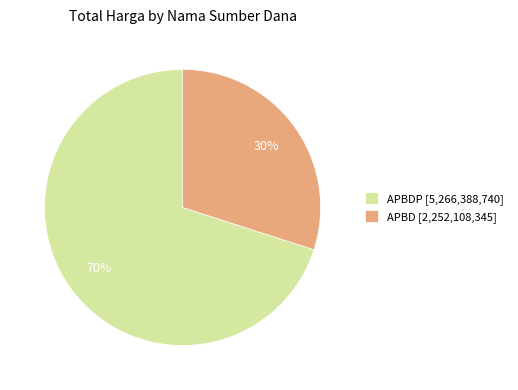

Is there a majority slice in this chart?

Yes